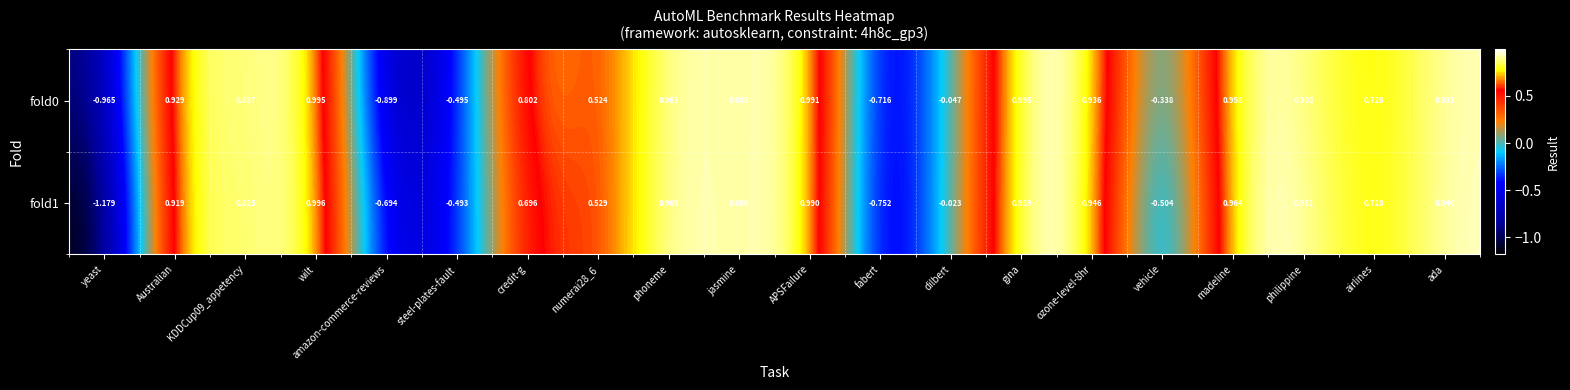

At which label does fold1 reach its peak?

wilt